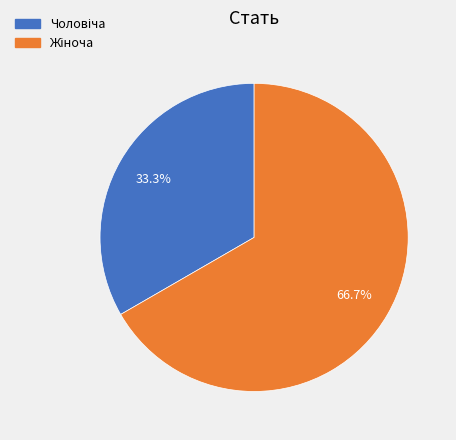

Is there a majority slice in this chart?

Yes